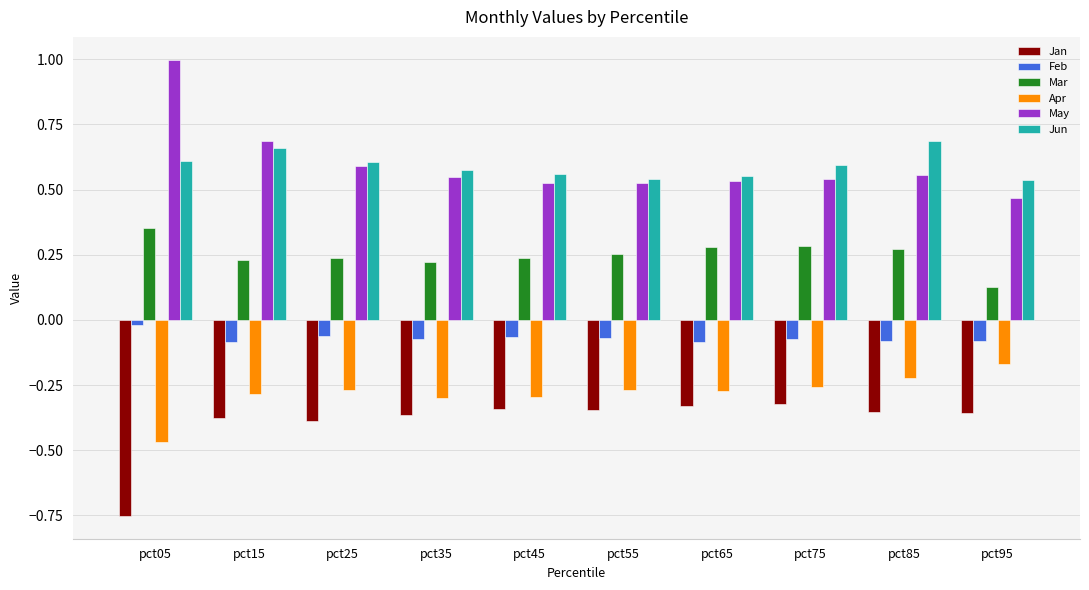

Count the Jun values in the range 0 to 1.

10